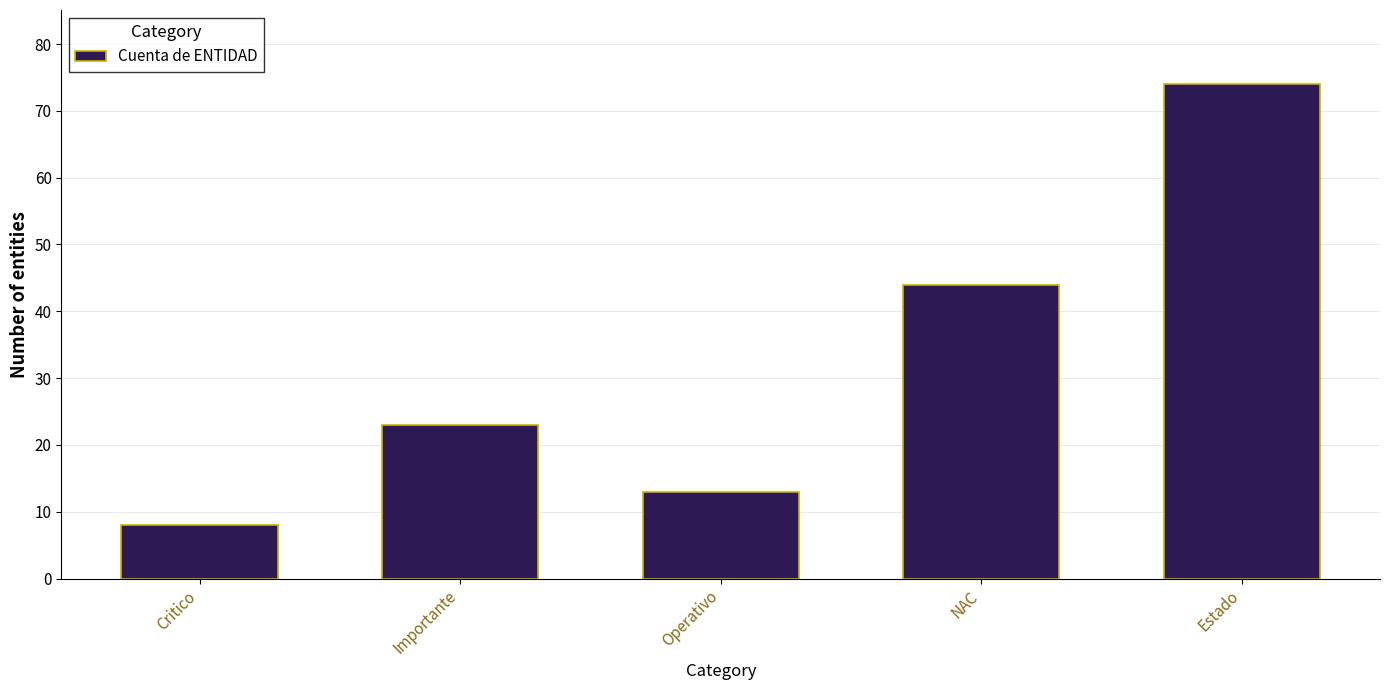

Reading right to left, transcribe all the data shown in this chart.

Estado=74	NAC=44	Operativo=13	Importante=23	Critico=8